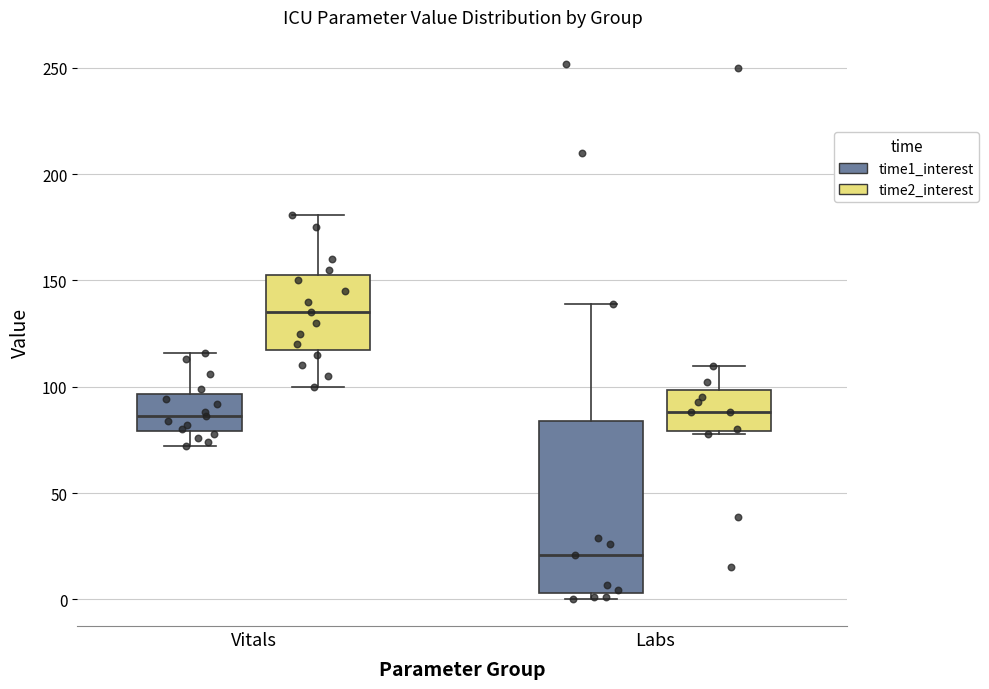

Comparing the boxes themselves (not the whiskers), which one is the tallest?

Labs (time1_interest)